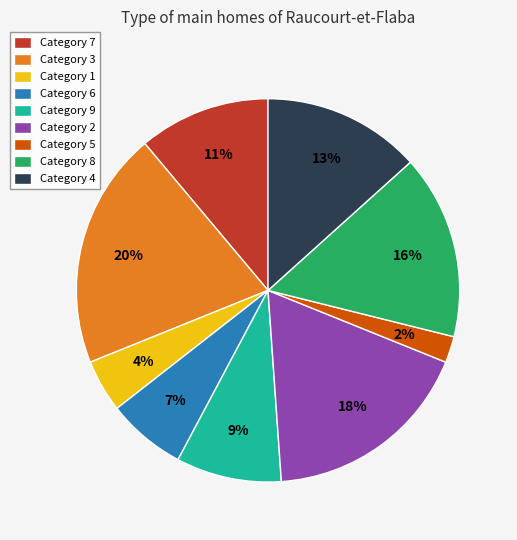

True or false: Category 2 accounts for 18% of the total.

True